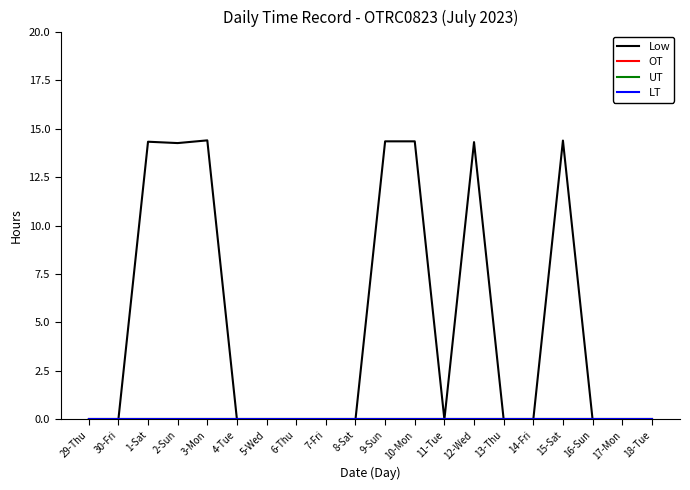

At which label is LT closest to 0?

29-Thu